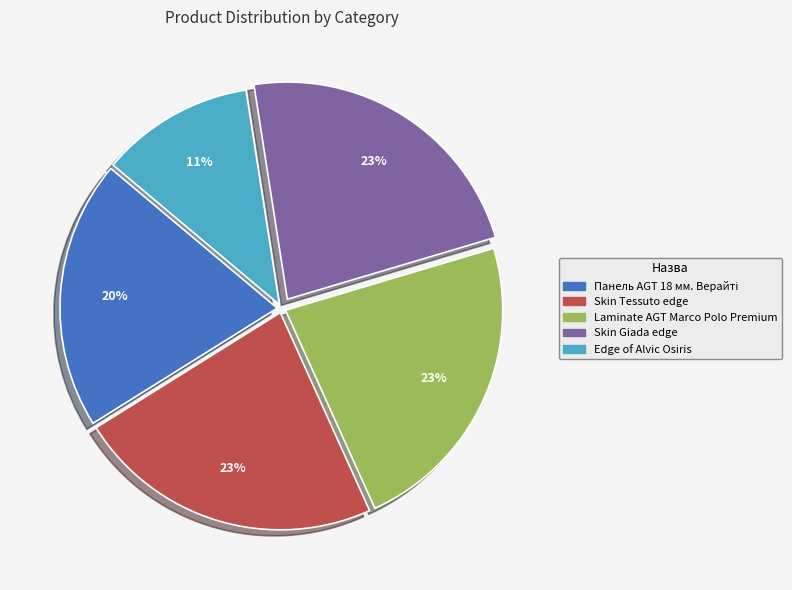

To the nearest percent, what is the average slice percentage?

20%